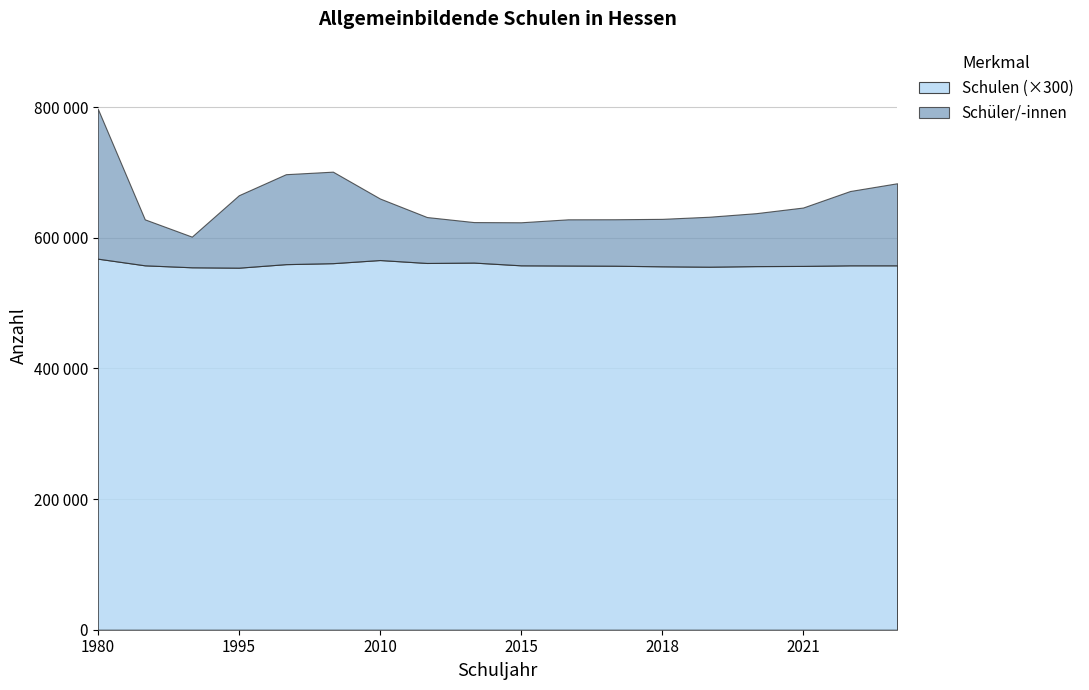

Rank the categories by Schüler/-innen value from highest to lowest.

1980/1981, 2005/2006, 2000/2001, 2023/2024, 2022/2023, 1995/1996, 2010/2011, 2021/2022, 2020/2021, 2019/2020, 2013/2014, 2018/2019, 2017/2018, 2016/2017, 1985/1986, 2014/2015, 2015/2016, 1990/1991